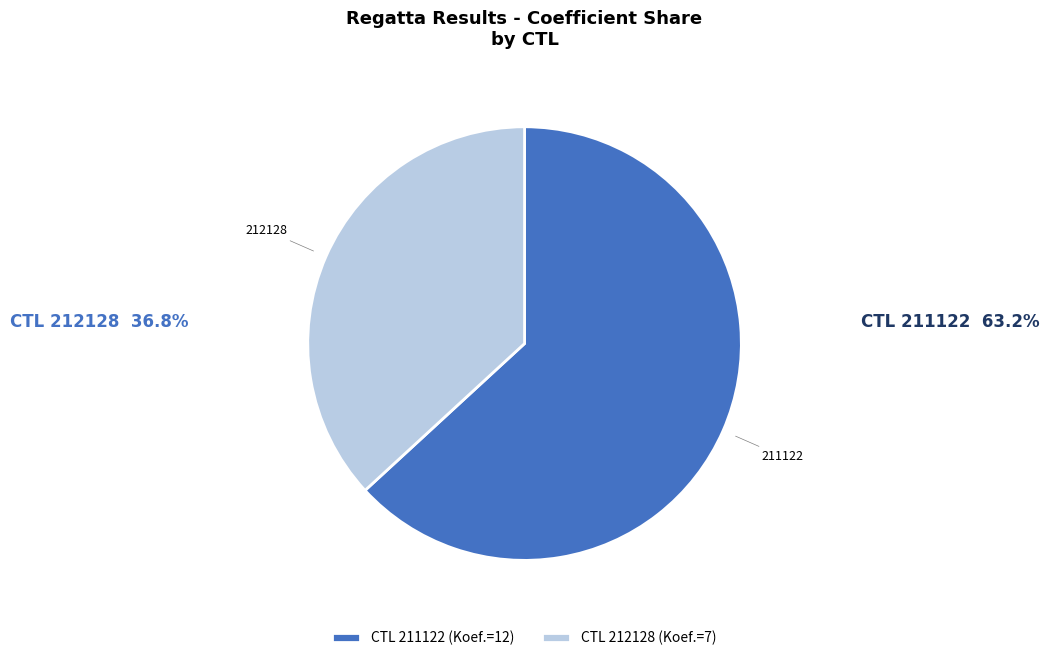

Which category has the biggest portion of the pie?

CTL 211122 (Koef.=12)